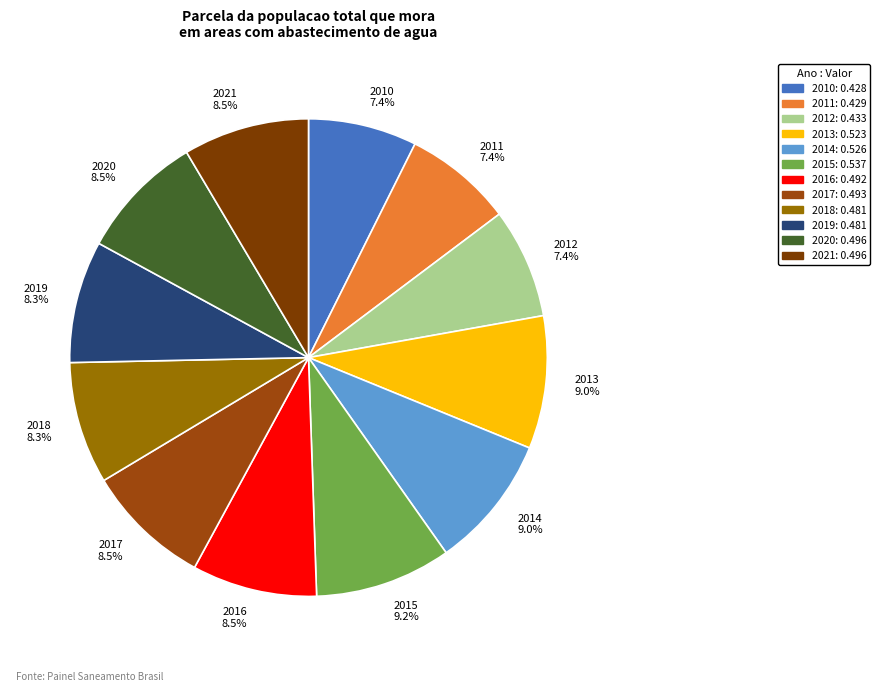

Count the number of slices in the pie.

12